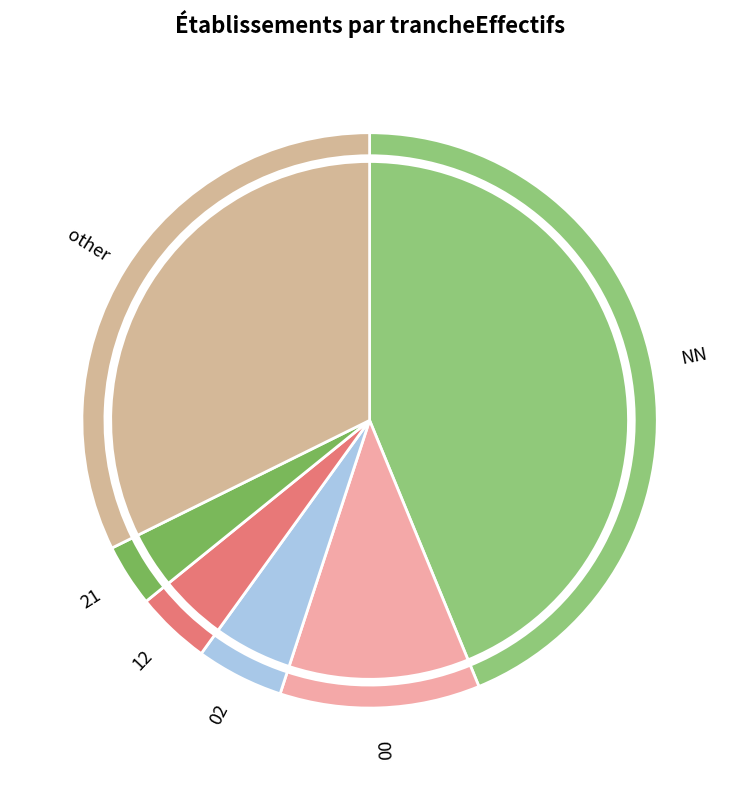

What percentage do 12 and other together represent?

36.5%